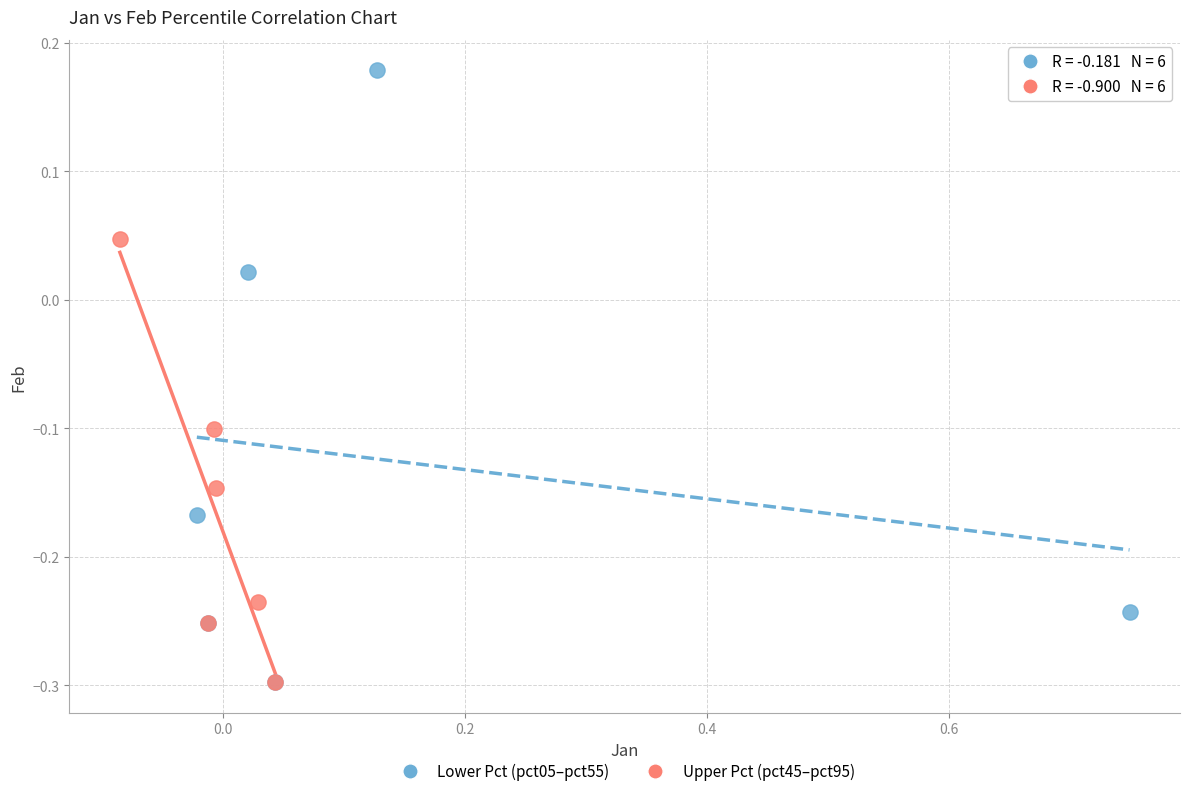

Which series has the largest Y range (max minus min)?

Lower Pct (pct05–pct55)